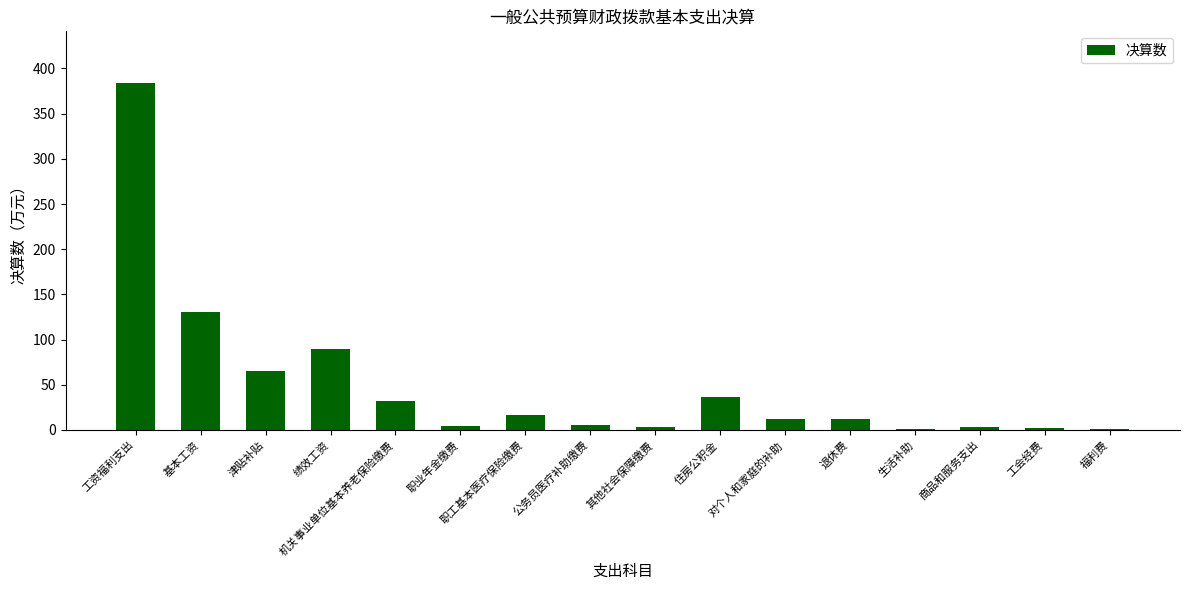

At which label is the value closest to 192?

基本工资